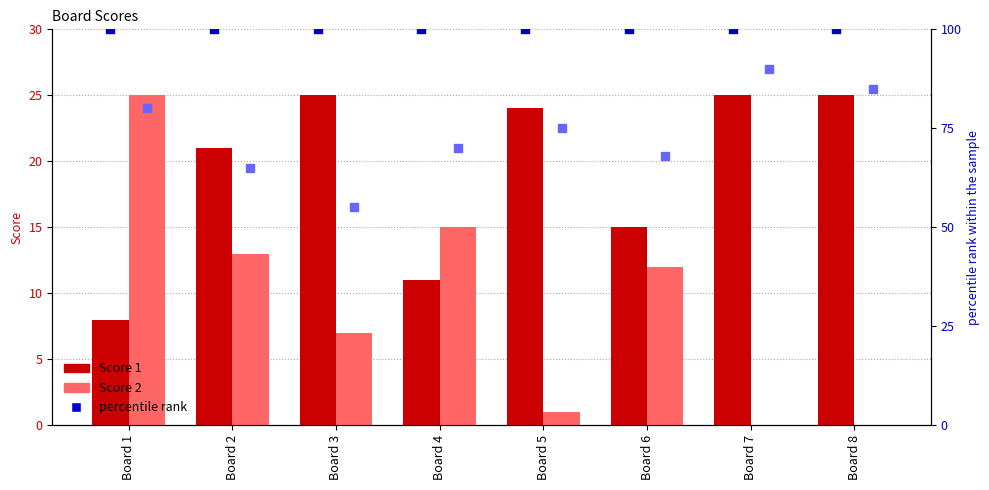

Which series has the largest total across all categories?

percentile rank